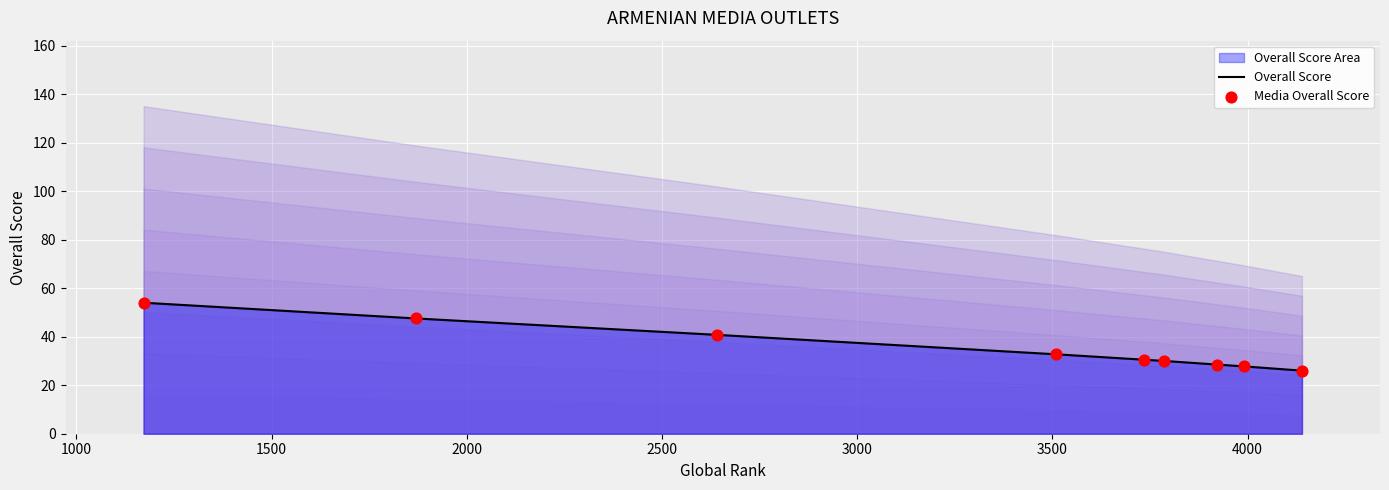

Which series has the largest total across all categories?

Overall Score